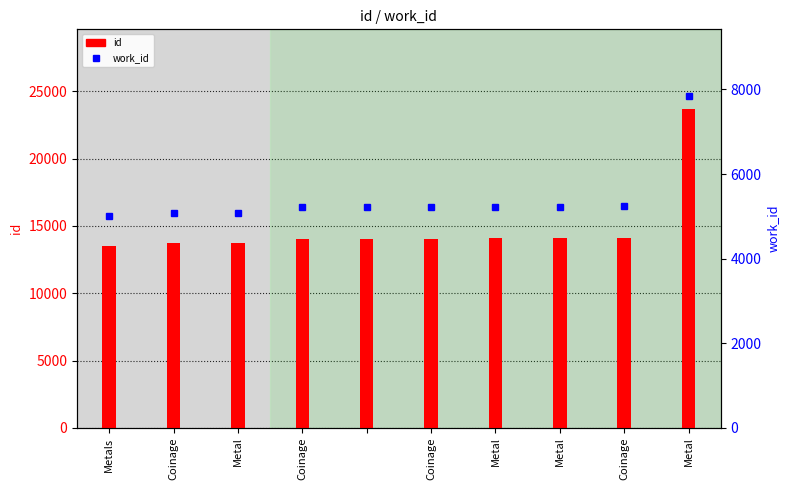

The work_id series shows 2579 at Metal. True or false?

False